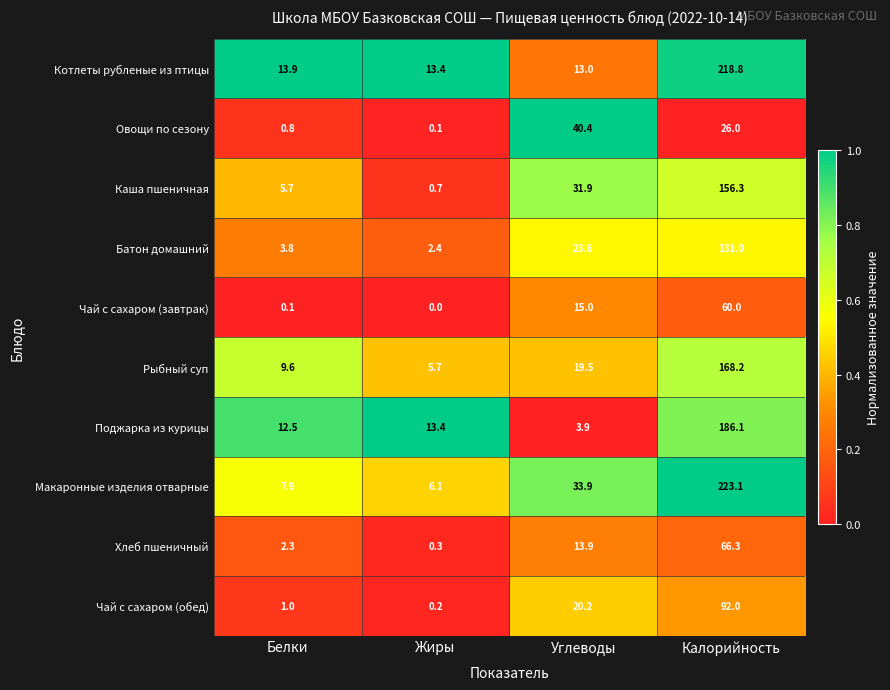

Is the value of Котлеты рубленые из птицы at Жиры greater than the value of Чай с сахаром (обед) at Белки?

Yes